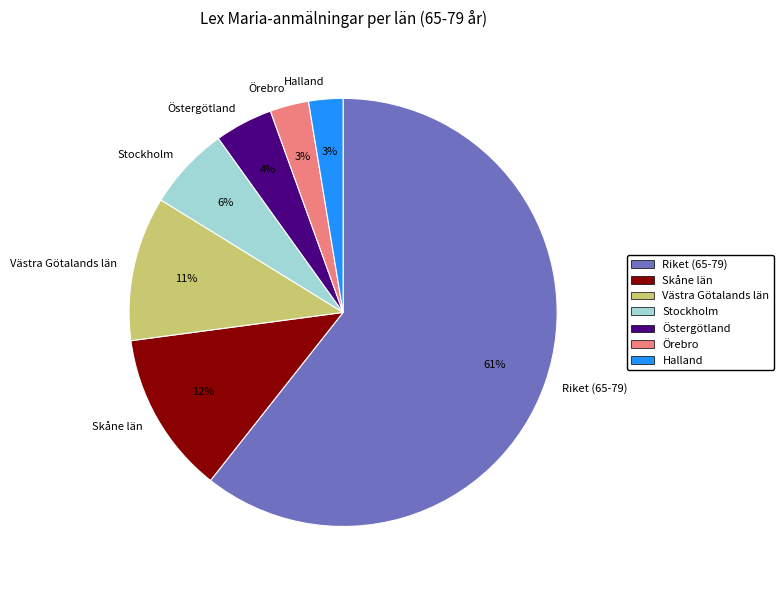

What is the majority slice?

Riket (65-79)